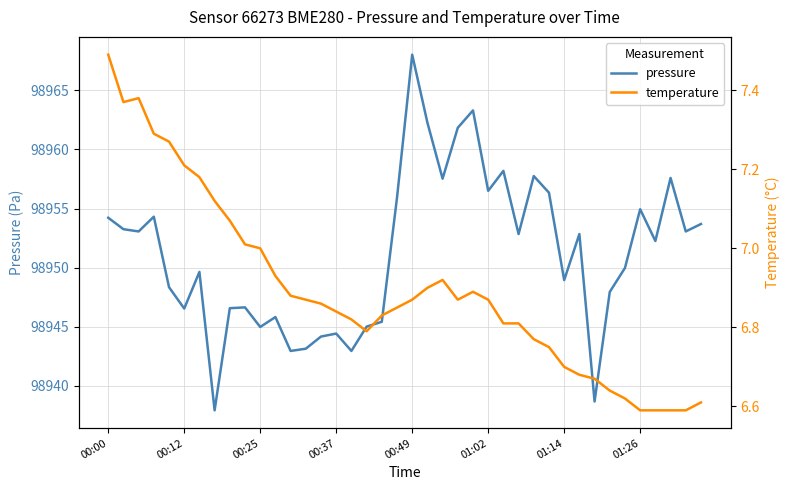

How many data points in pressure are above 98952?

21